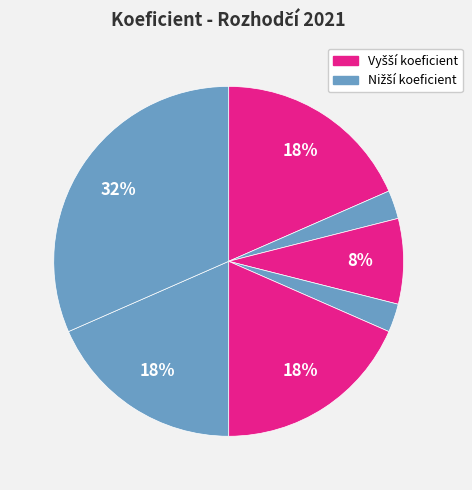

Is there any slice that represents more than half of the pie?

No